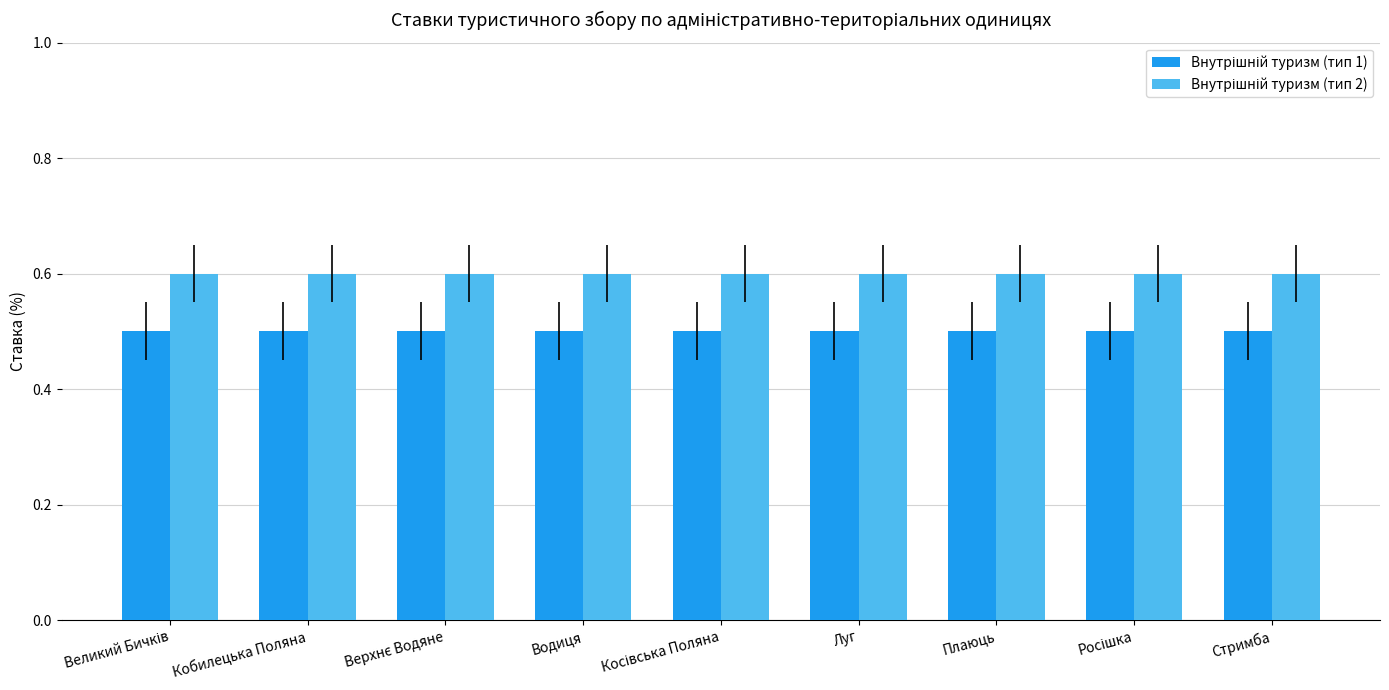

What is the label of the 2nd bar from the right?

Росішка